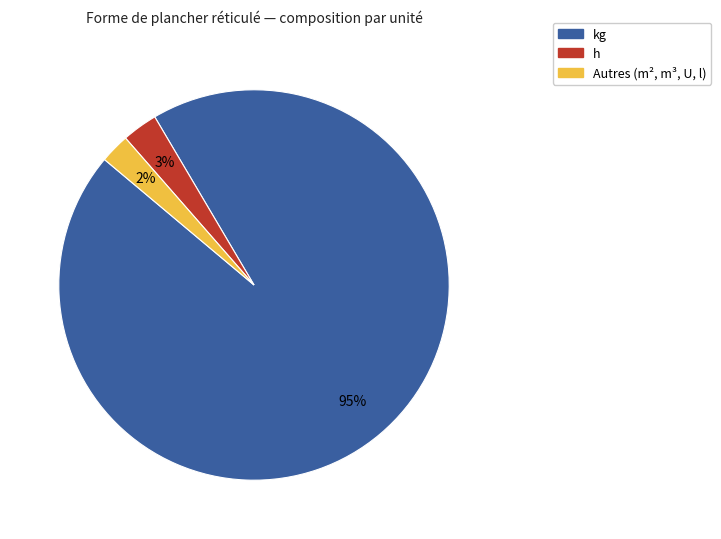

Is there a majority slice in this chart?

Yes